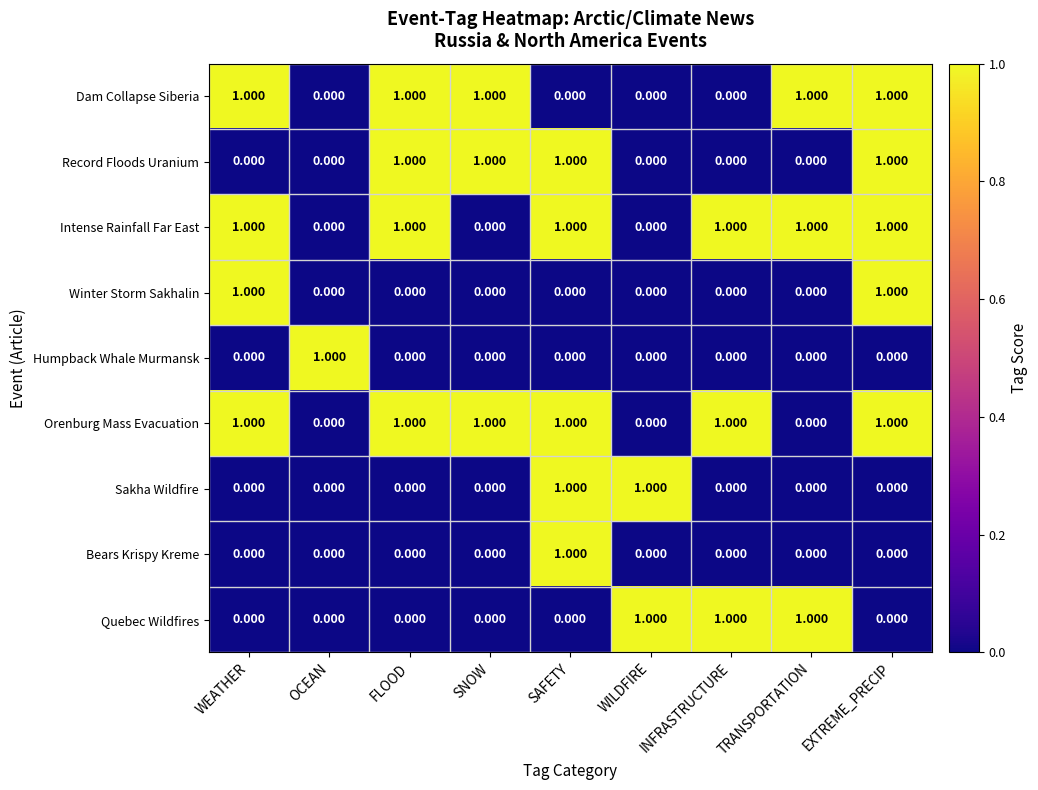

Which series changed the most between FLOOD and EXTREME_PRECIP?

Winter Storm Sakhalin